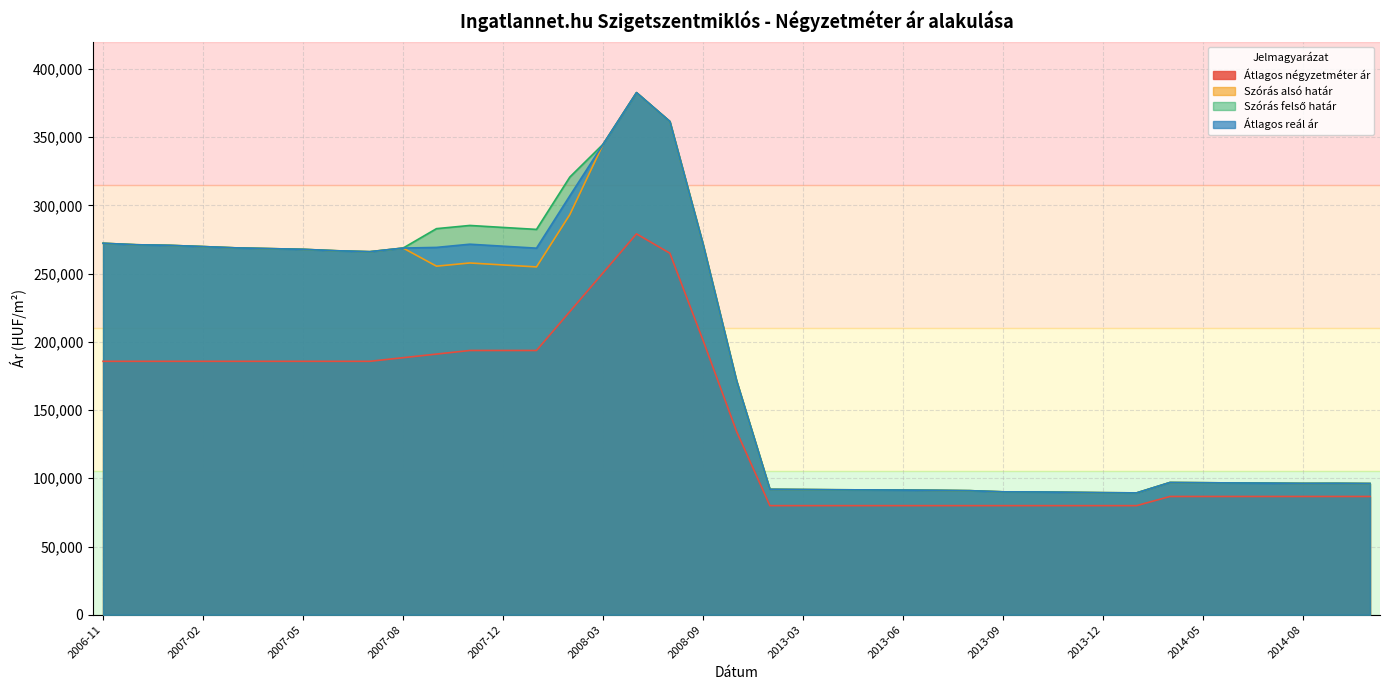

What is the average value of the Szórás alsó határ series?

187264